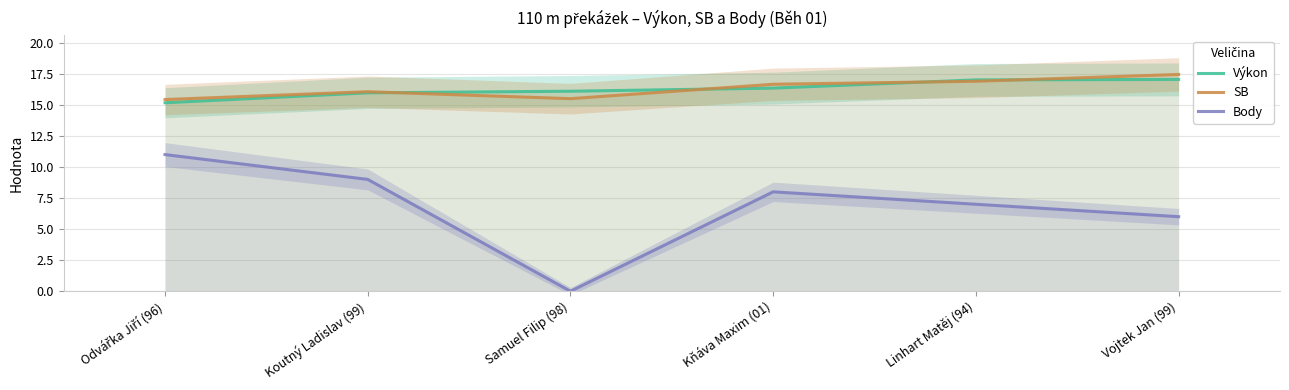

In Body, how many points are lower than both neighbors (excluding endpoints)?

1